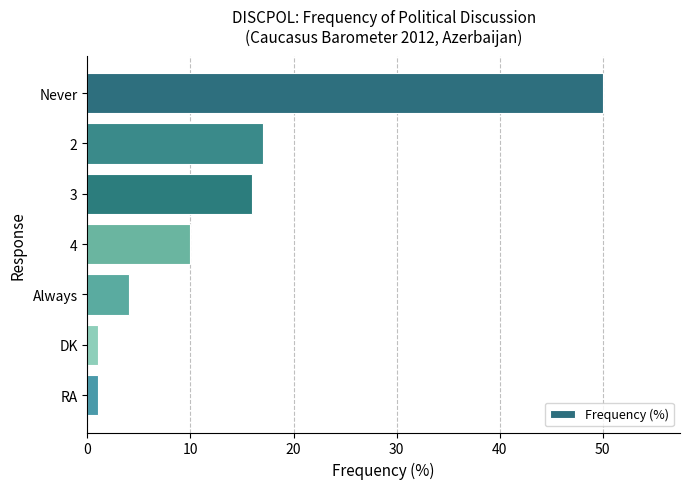

Reading bottom to top, transcribe all the data shown in this chart.

1	1	4	10	16	17	50